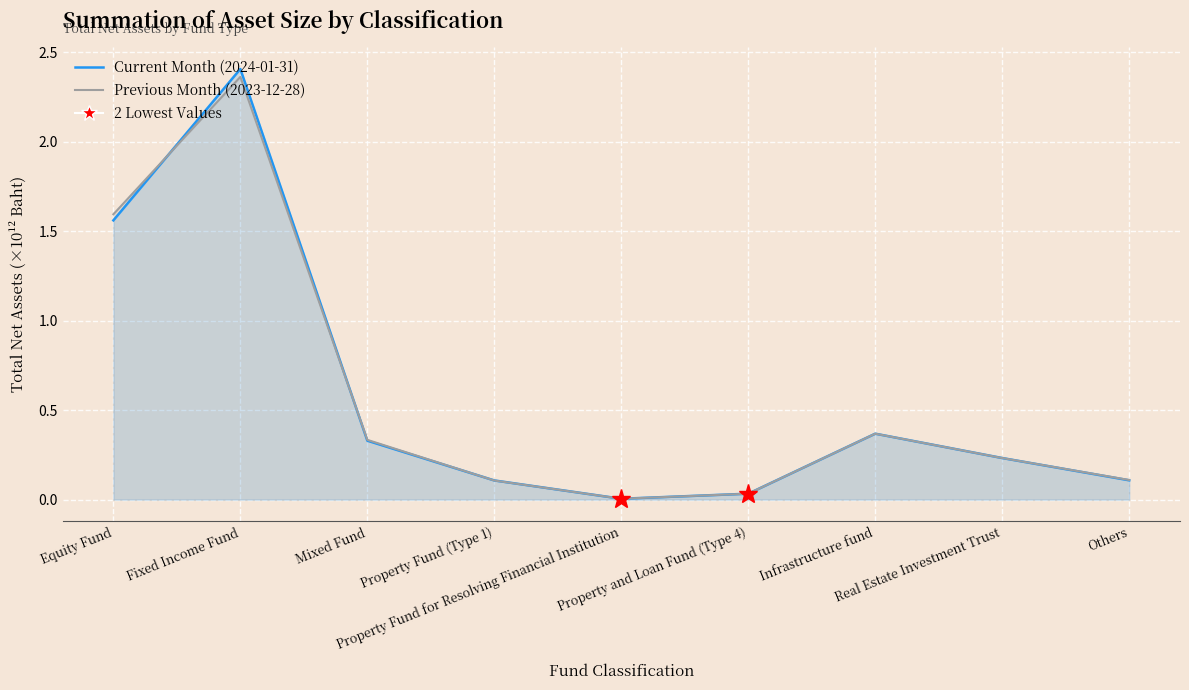

What is the sum of the Total Net Assets (Baht) - Previous values at Property and Loan Fund (Type 4) and Mixed Fund?

366894810896.9